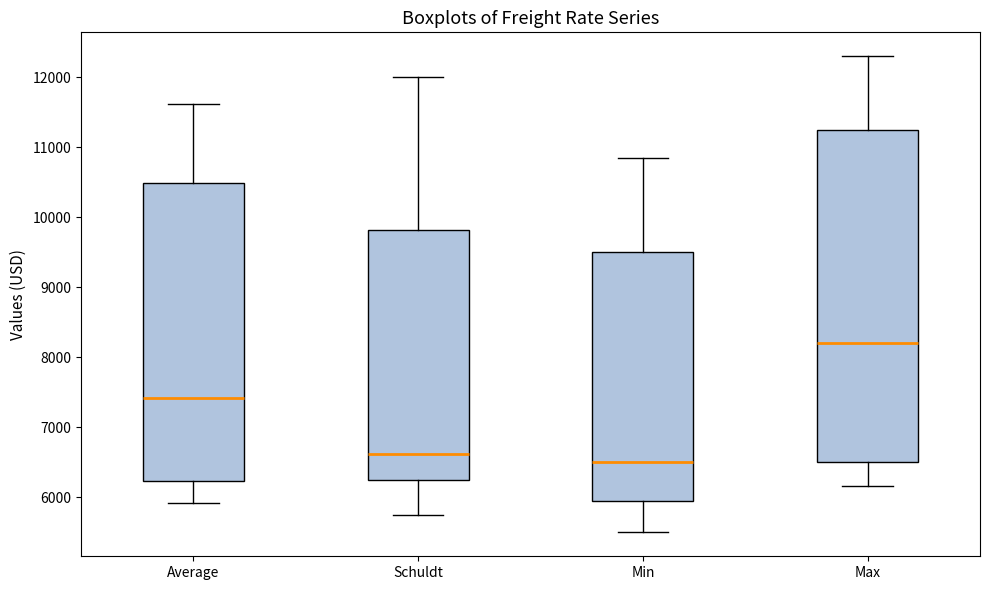

Which box has the lowest median line?

Min